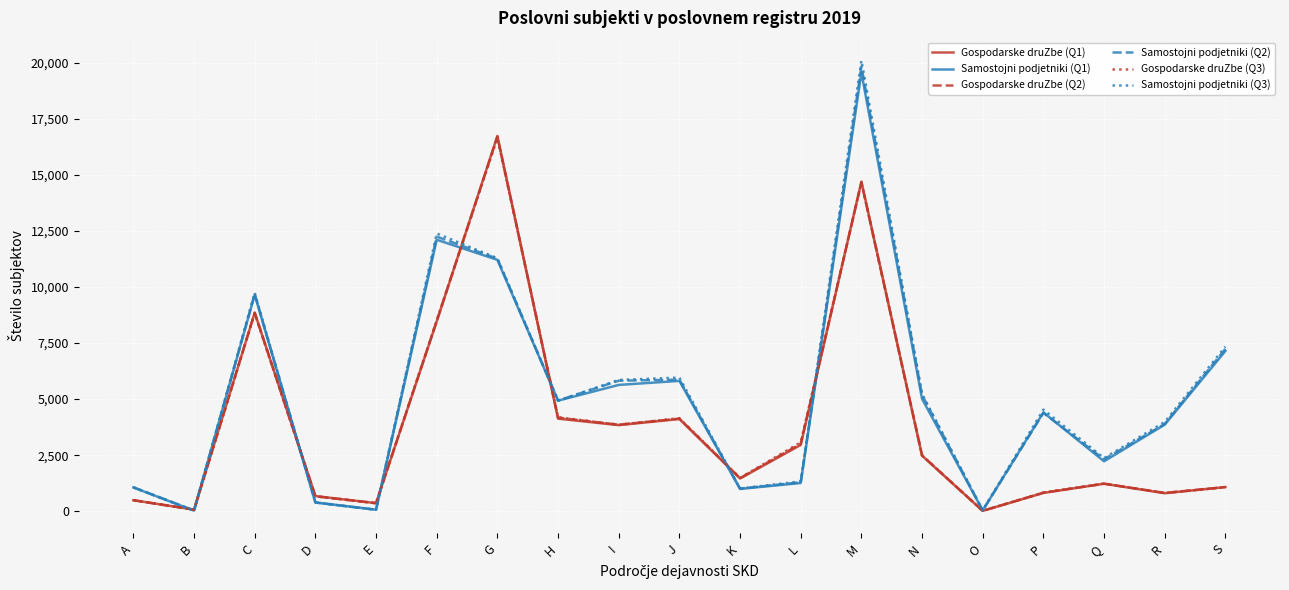

The value of Gospodarske druZbe (Q1) at R is 804. True or false?

True